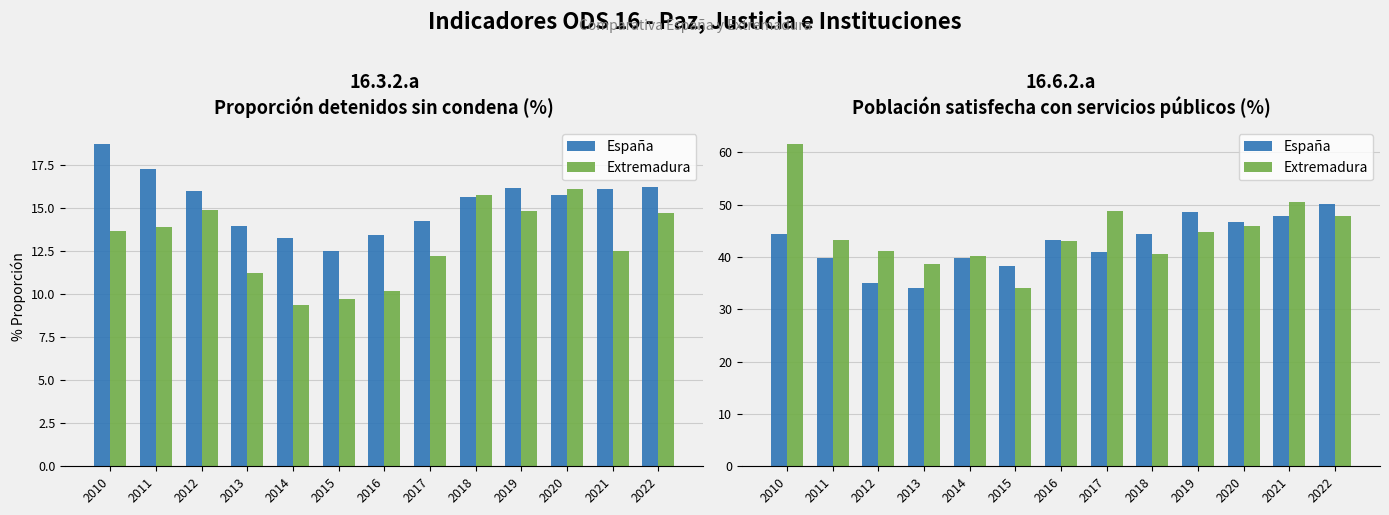

How many data points does each series have?

13